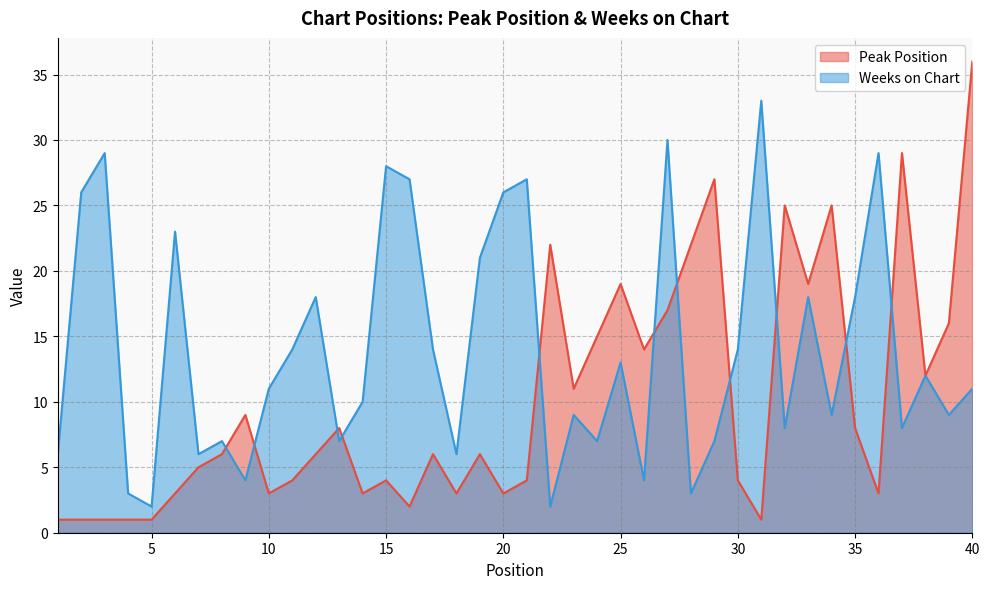

Reading right to left, what are all the values shown in this chart?

Peak Position: 36	16	12	29	3	8	25	19	25	1	4	27	22	17	14	19	15	11	22	4	3	6	3	6	2	4	3	8	6	4	3	9	6	5	3	1	1	1	1	1
Weeks on Chart: 11	9	12	8	29	18	9	18	8	33	14	7	3	30	4	13	7	9	2	27	26	21	6	14	27	28	10	7	18	14	11	4	7	6	23	2	3	29	26	6